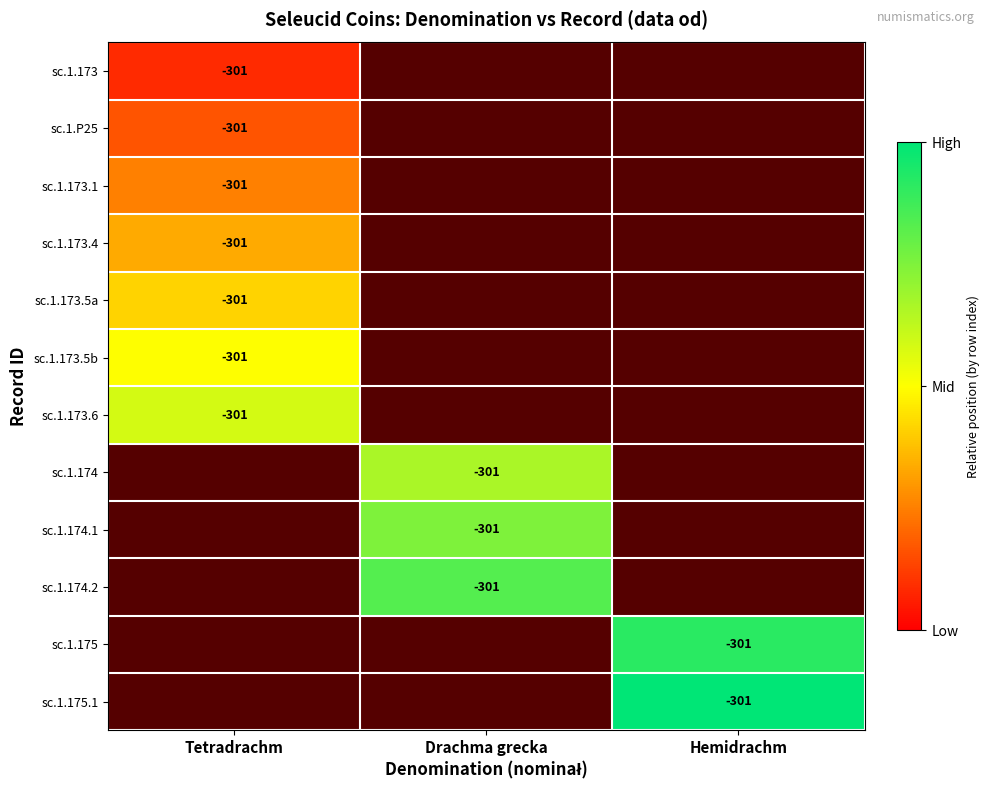

Rank the series by their maximum value, from highest to lowest.

sc.1.173.6, sc.1.174, sc.1.174.1, sc.1.174.2, sc.1.175, sc.1.175.1, sc.1.173.5b, sc.1.173.5a, sc.1.173.4, sc.1.173.1, sc.1.P25, sc.1.173